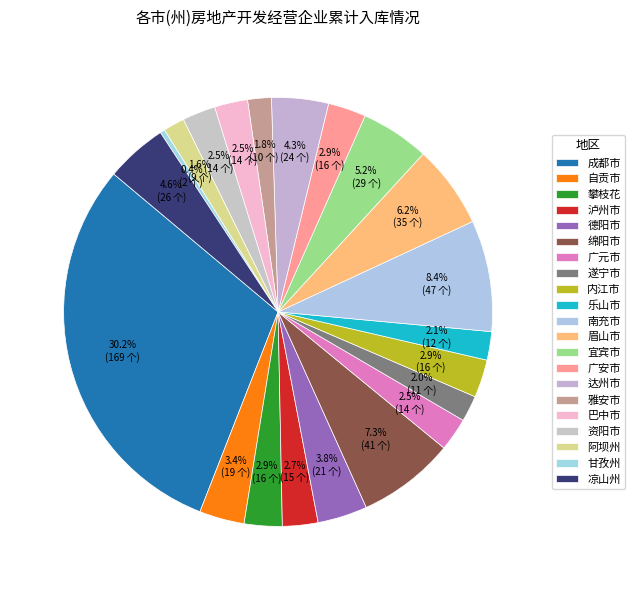

Count the number of slices in the pie.

21